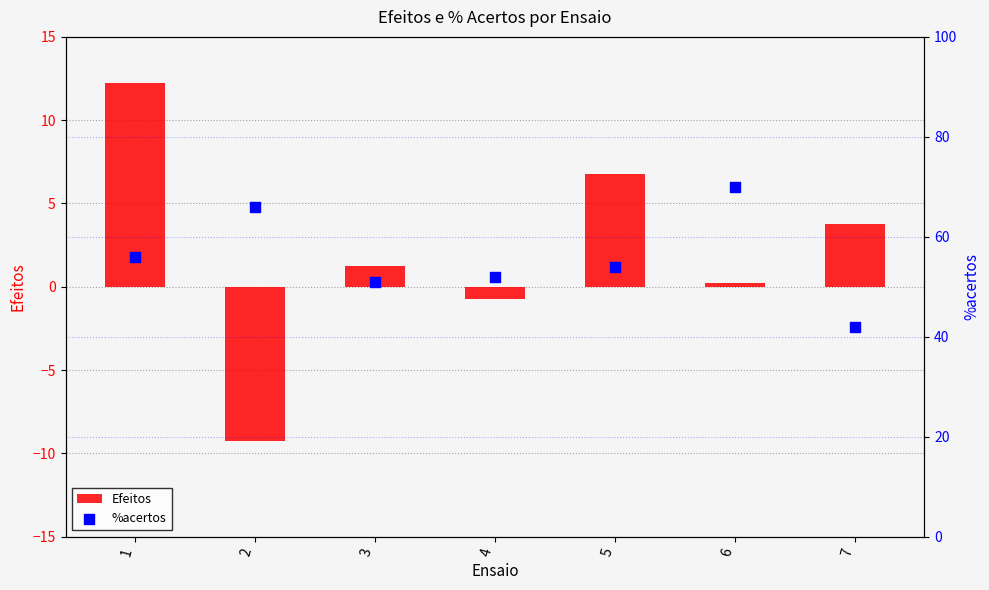

Which series reaches the minimum Y coordinate?

Efeitos